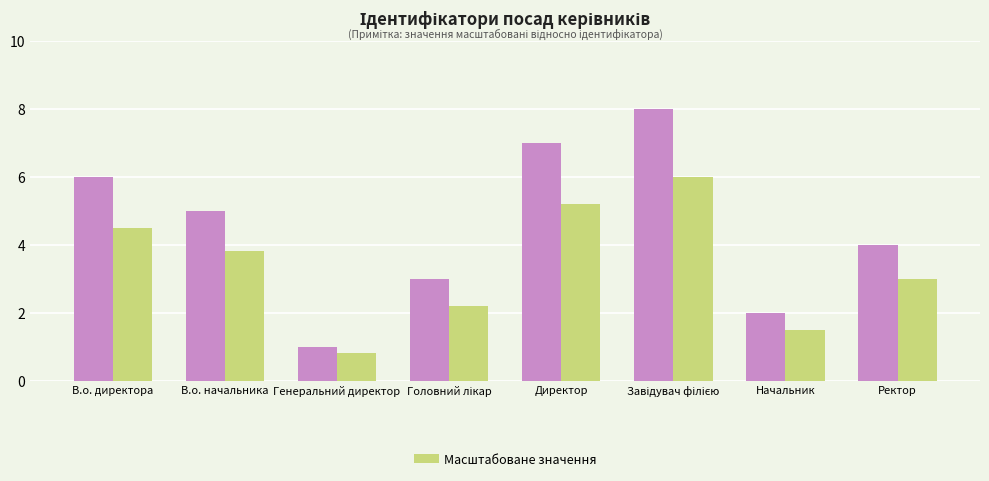

What is the total value across all series at Начальник?

3.5